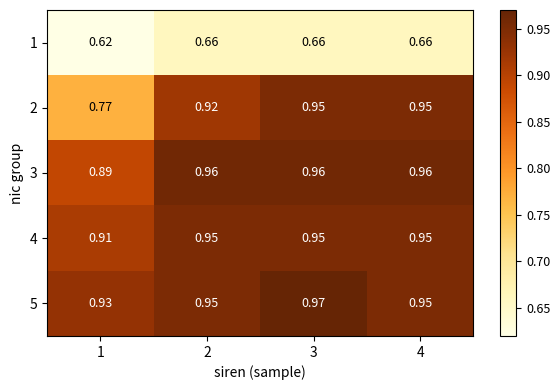

What is the total value across all series at 4?

4.5